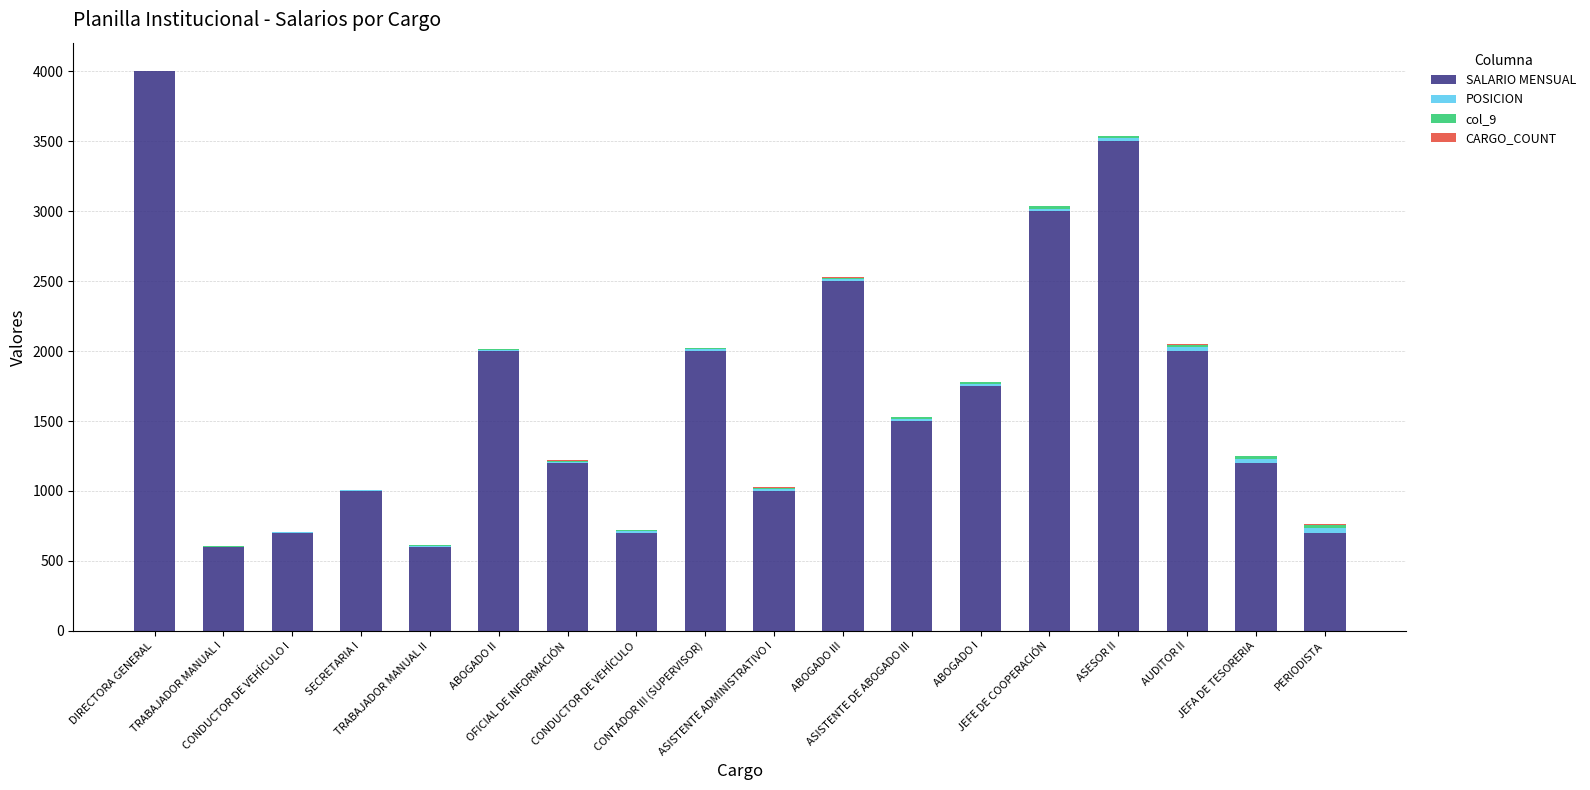

What is the sum of the SALARIO MENSUAL values at CONDUCTOR DE VEHÍCULO and JEFE DE COOPERACIÓN?

3700